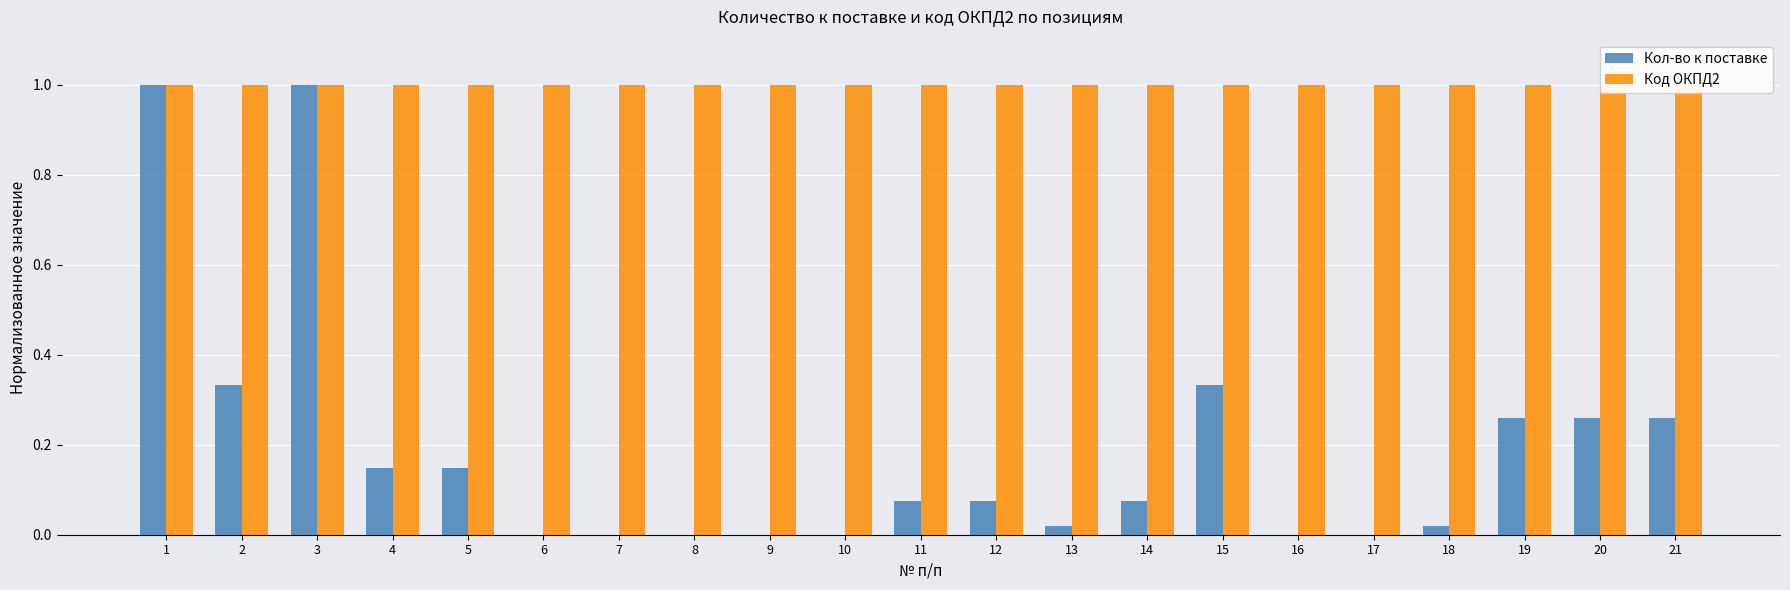

The Код ОКПД2 series shows 0.6 at 21. True or false?

False